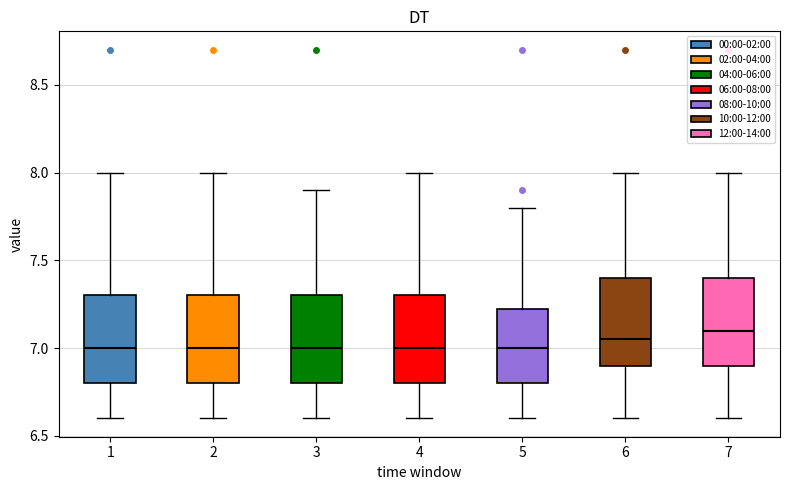

Where does the upper whisker of the box at x = 2 end on the y-axis? The values are not printed on the chart, so give them approximately, as read against the axis.

8.00